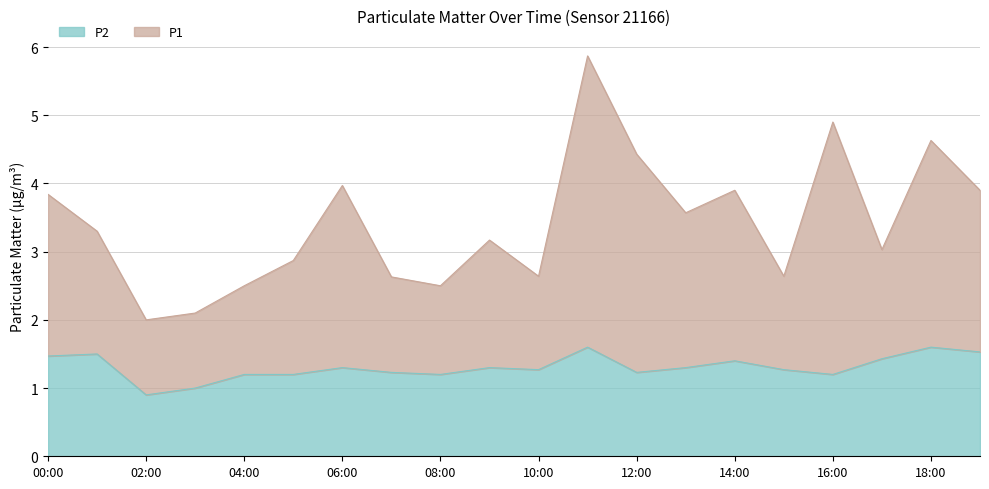

Does the chart have visible grid lines?

Yes